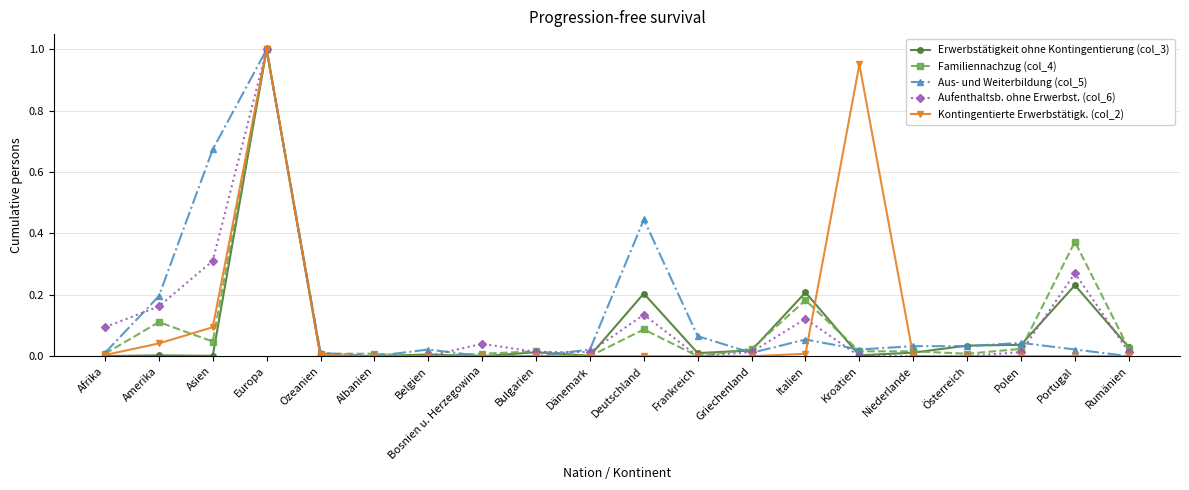

True or false: Aufenthaltsb. ohne Erwerbst. (col_6) has more than 1 points higher than both neighbors.

True